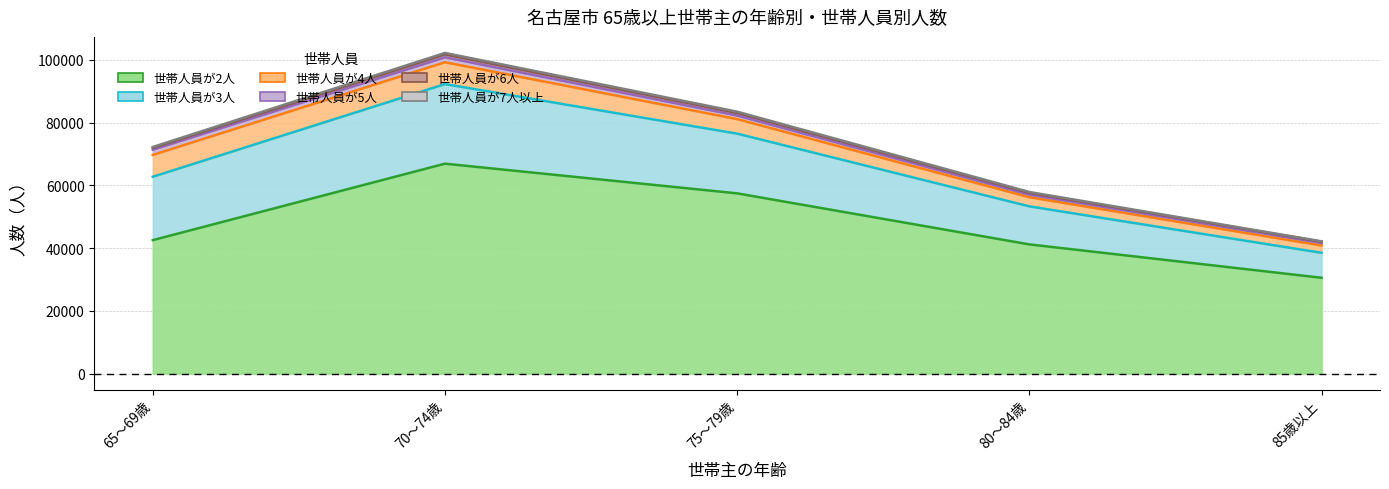

Which series changed the most between 65～69歳 and 85歳以上?

世帯人員が3人